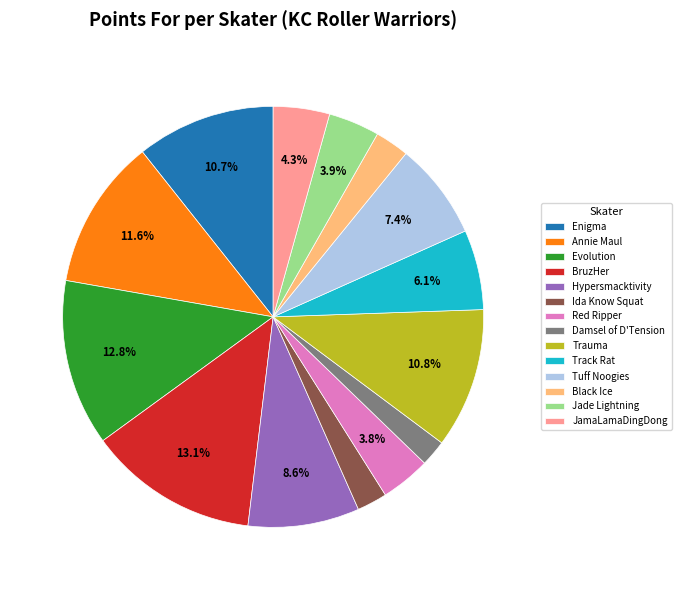

What is the ratio of the value at Hypersmacktivity to the value at JamaLamaDingDong?

2.0